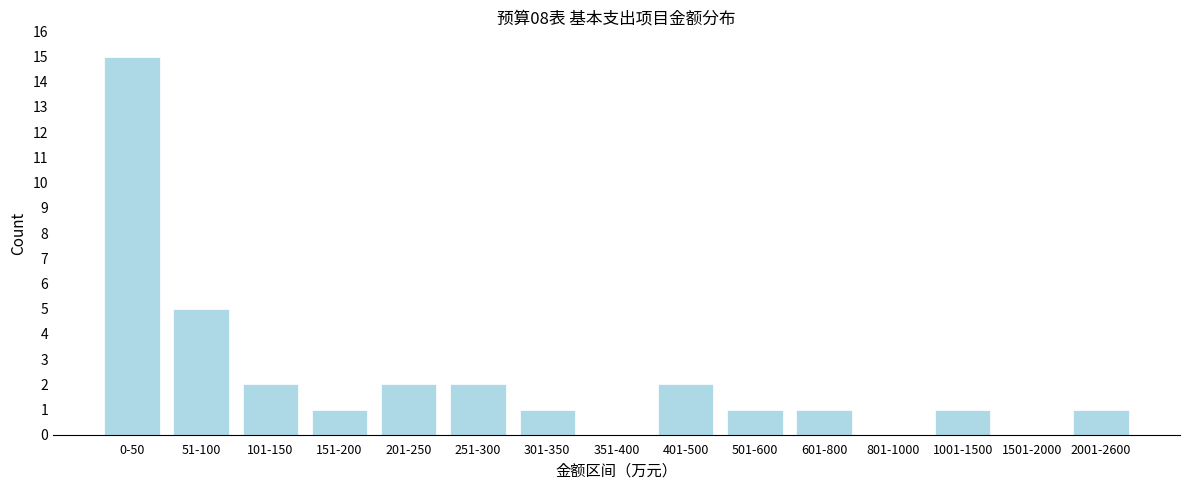

Reading right to left, transcribe all the data shown in this chart.

2001-2600=1	1501-2000=0	1001-1500=1	801-1000=0	601-800=1	501-600=1	401-500=2	351-400=0	301-350=1	251-300=2	201-250=2	151-200=1	101-150=2	51-100=5	0-50=15